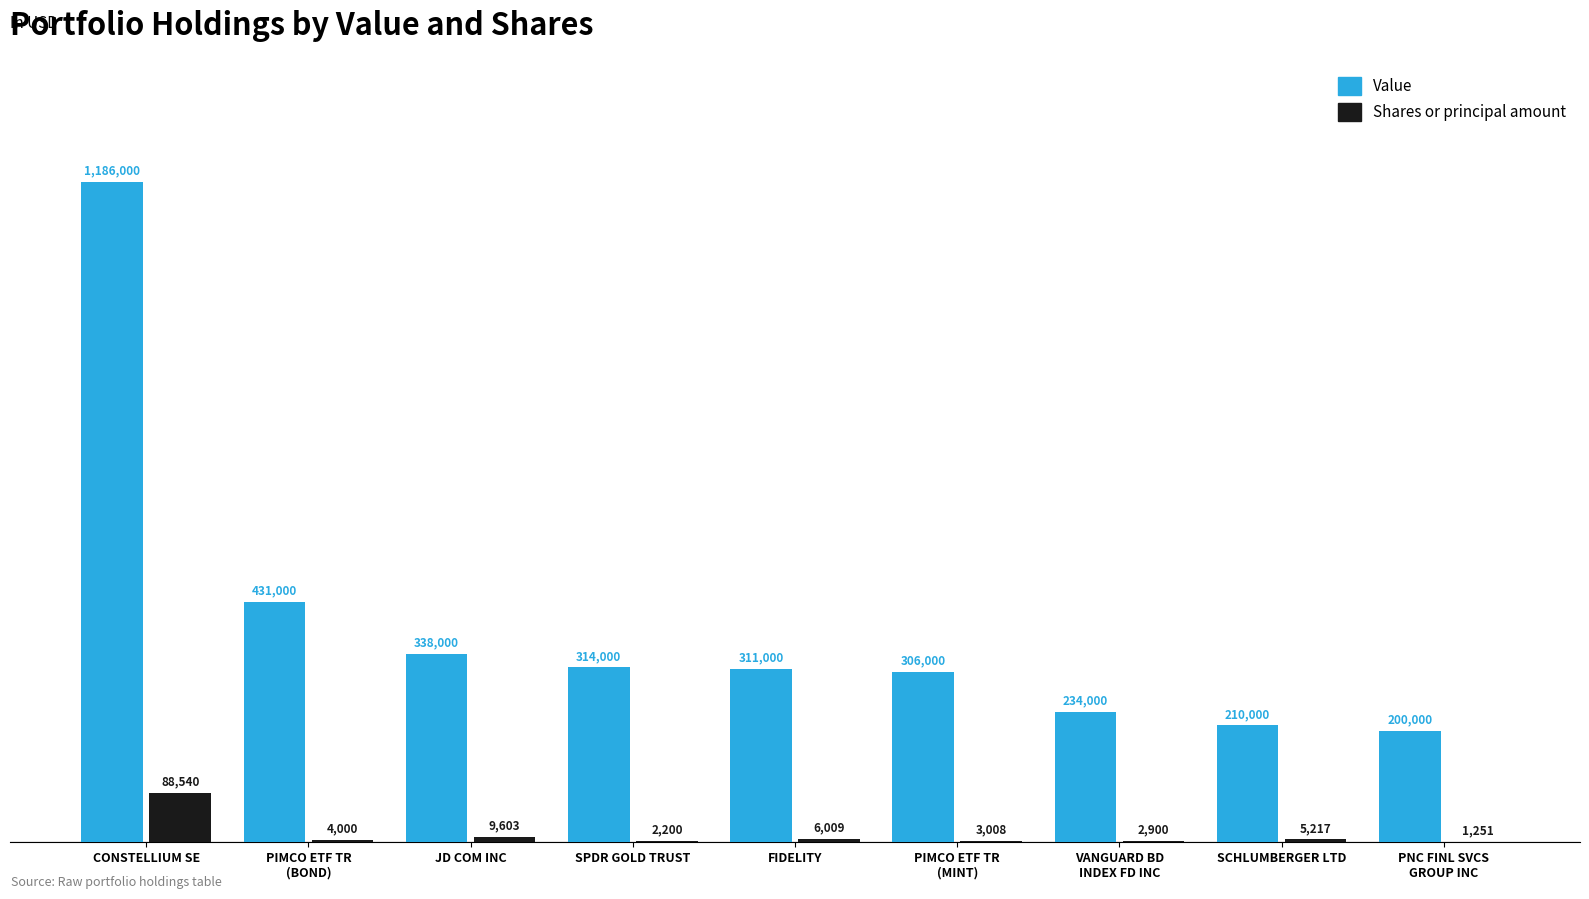

What are all the series names shown in the legend?

Value, Shares or principal amount